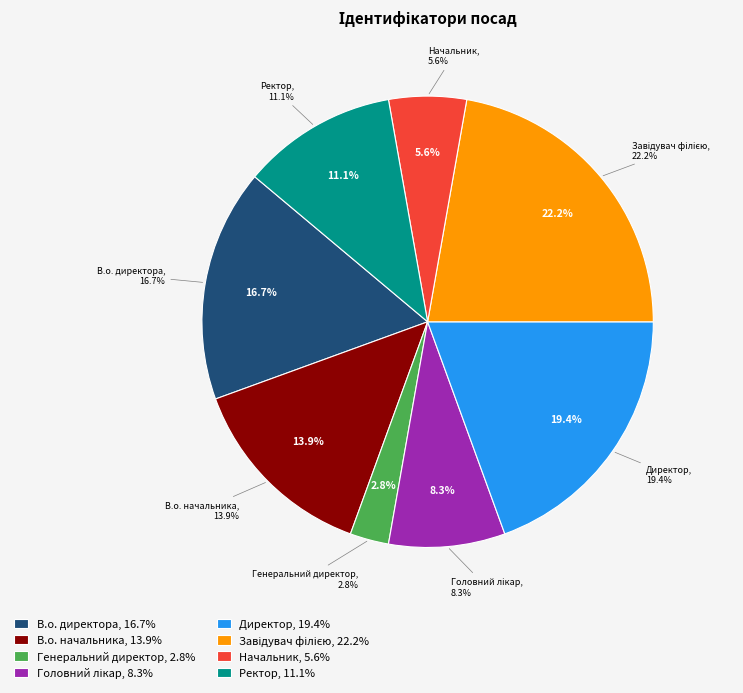

Is there any slice that represents more than half of the pie?

No